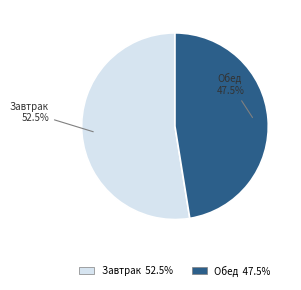

Do Обед and Завтрак together represent more than half of the pie?

Yes